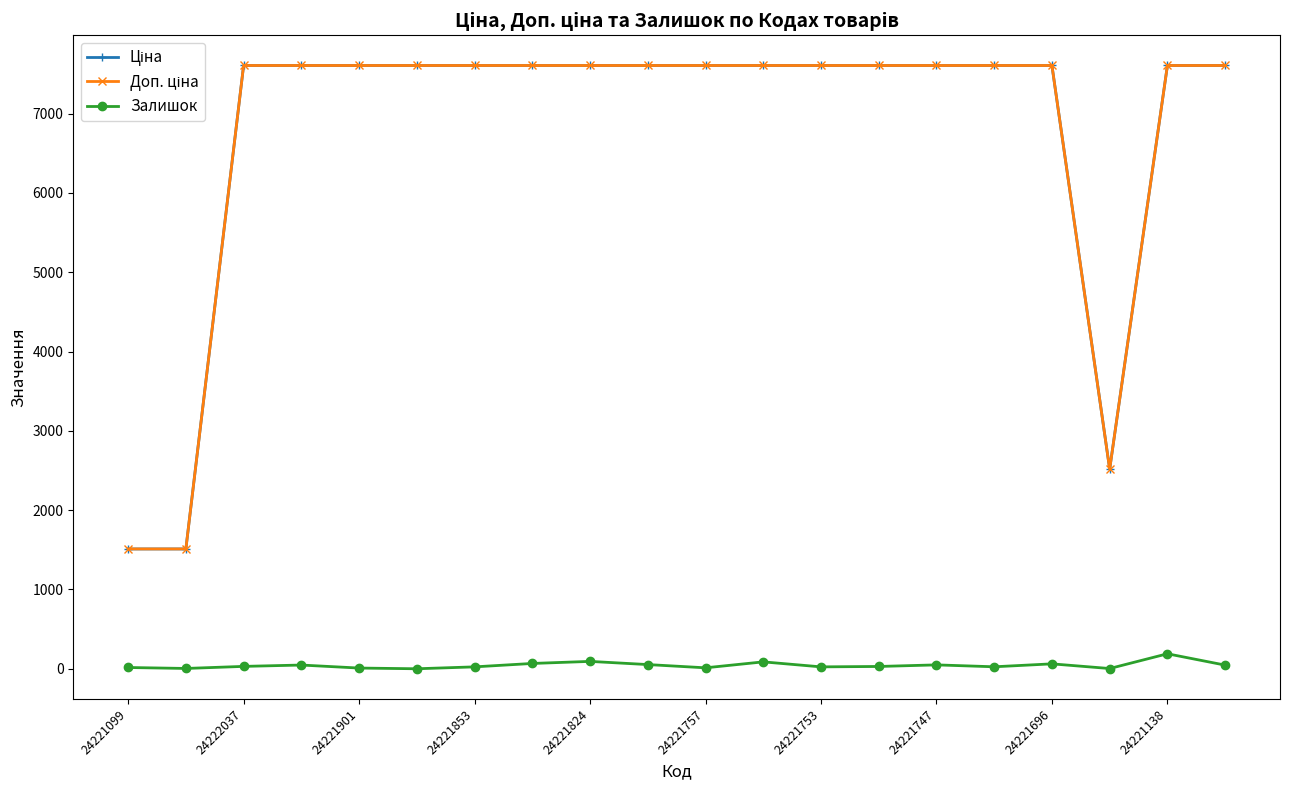

At how many categories does at least one series exceed 4633?

17